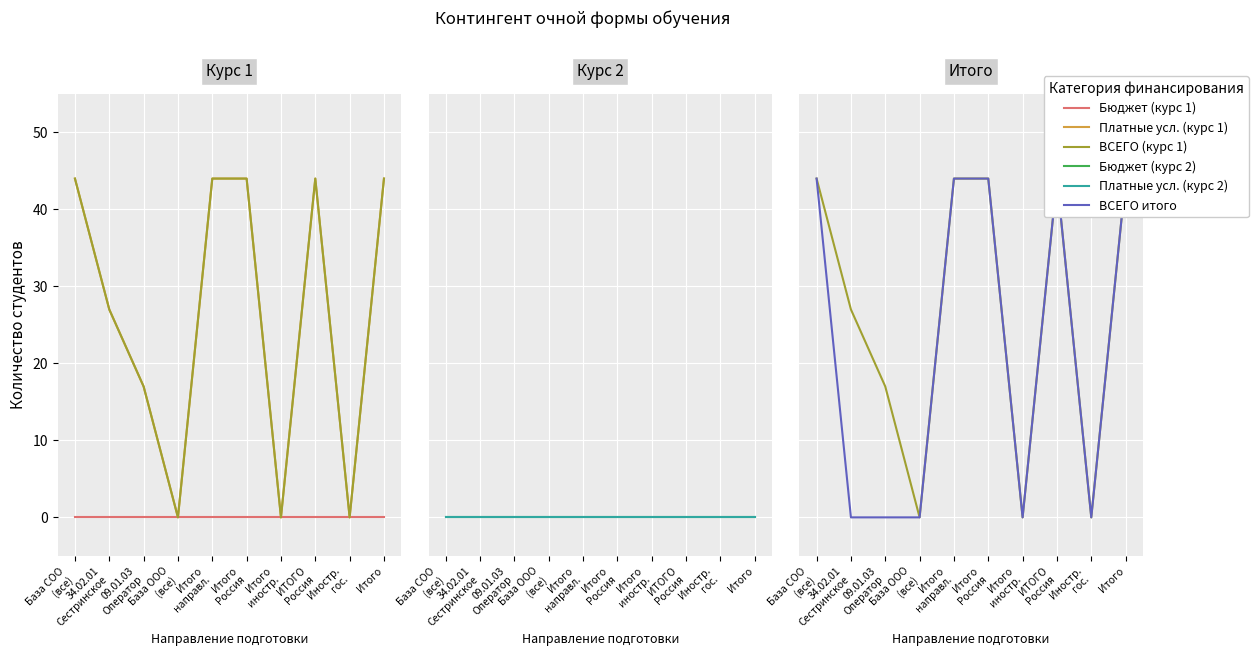

How many values in the ВСЕГО итого series are below 44?

5